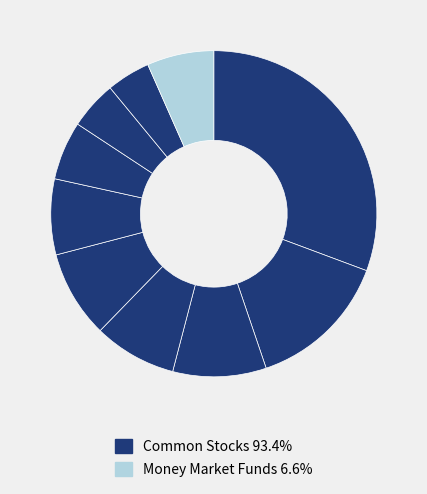

Count the number of slices in the pie.

10